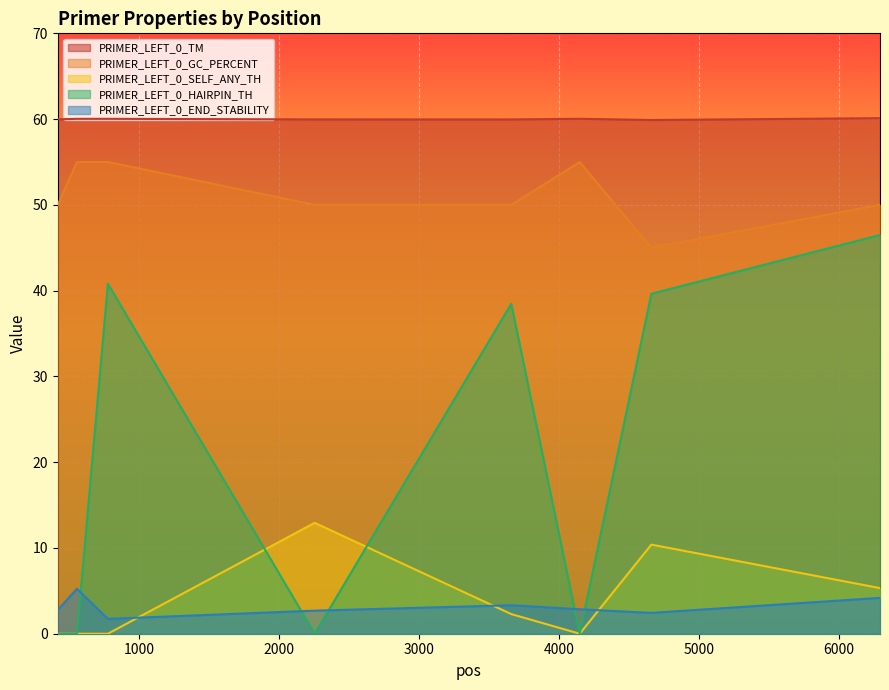

What is the total value across all series at 556?

120.3